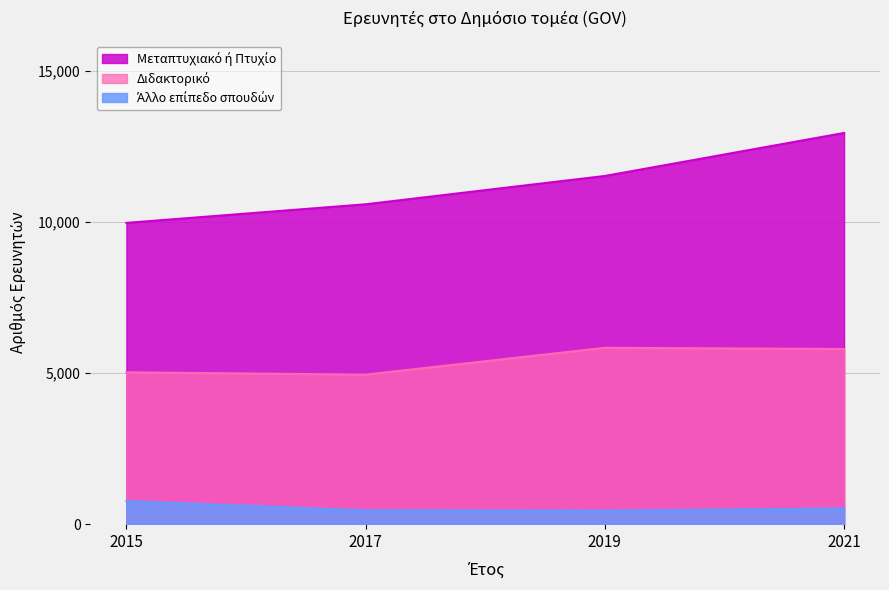

What is the difference between the second highest and minimum values in the Άλλο επίπεδο σπουδών series?

74